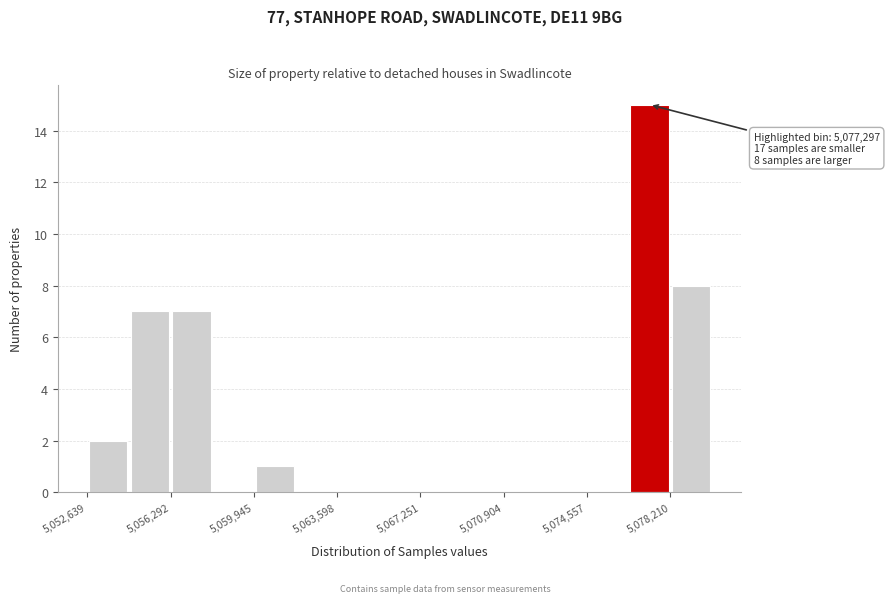

Read against the x-axis, roughly where is the centre of the tallest bar?

5077500